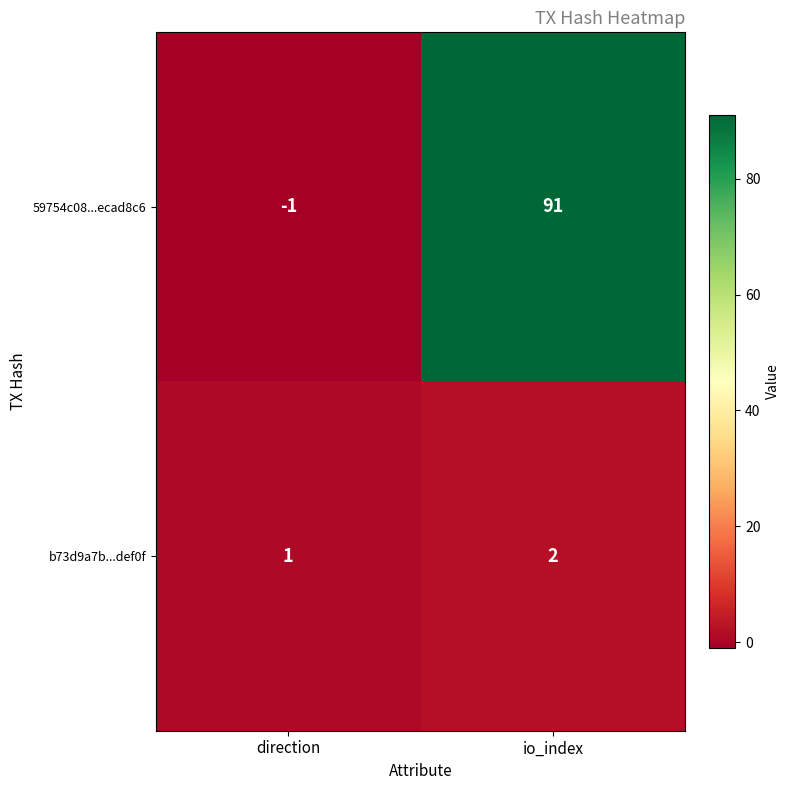

Rank the series by their average value, from highest to lowest.

59754c08...ecad8c6, b73d9a7b...def0f